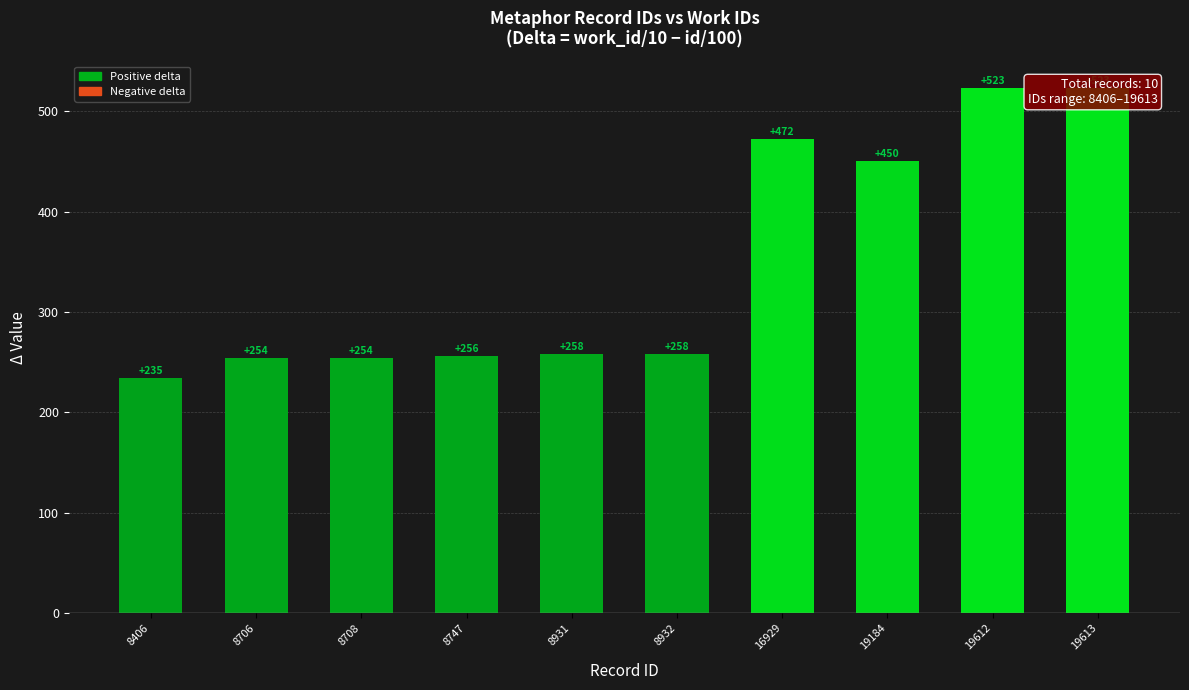

Between 19612 and 16929, which is larger?

19612